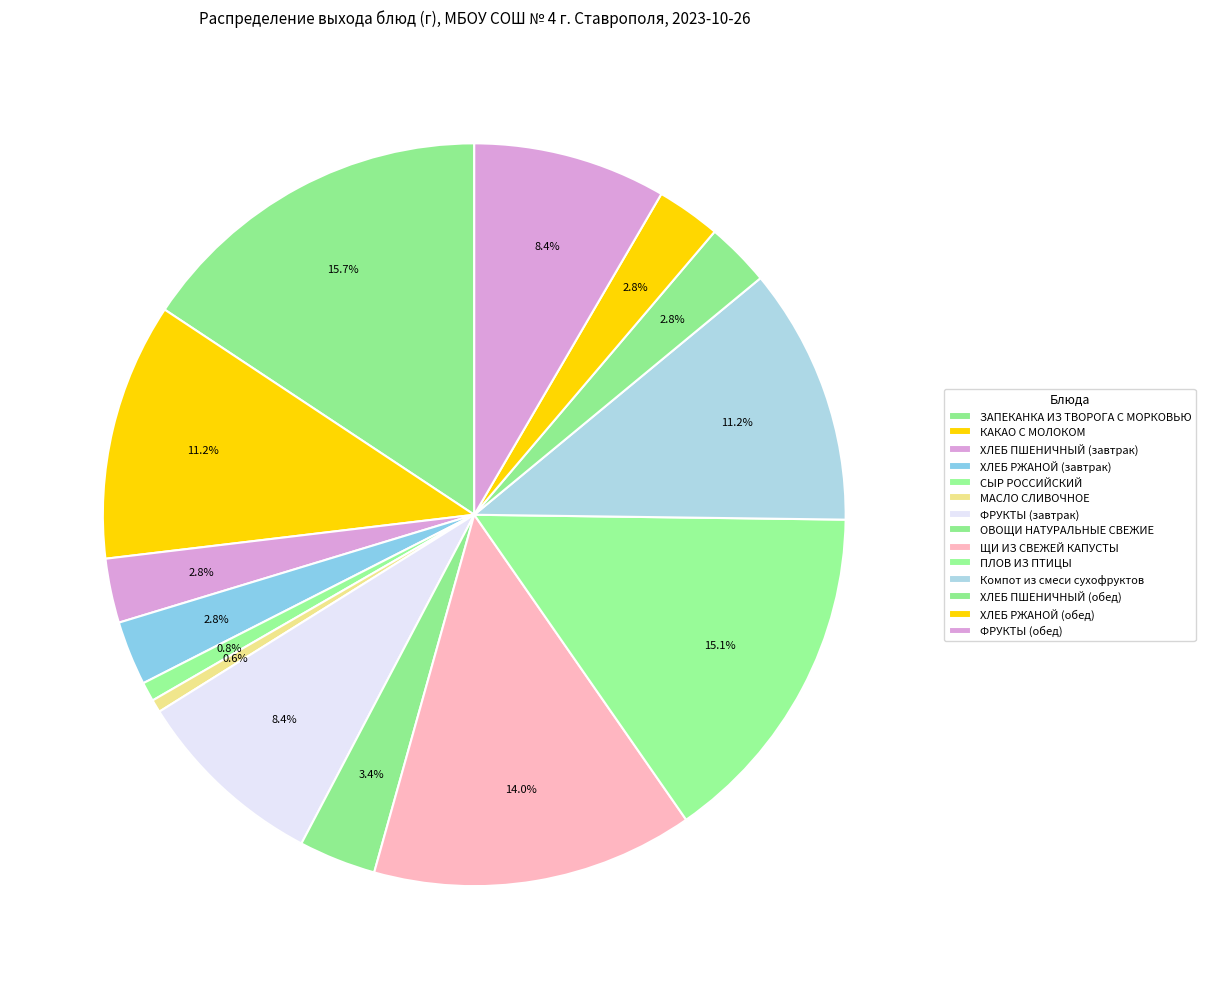

How many segments does this pie chart have?

14